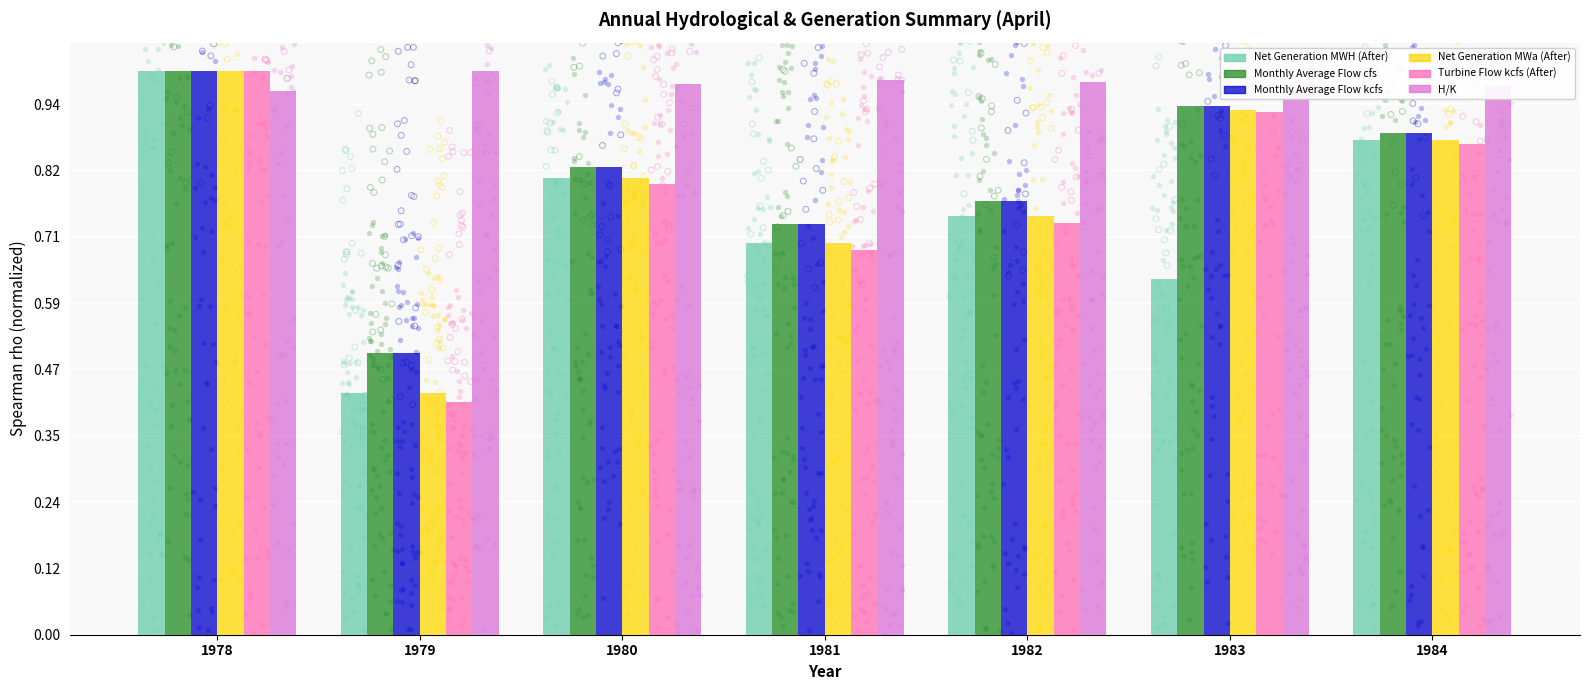

At which category is the sum across all series the highest?

1978